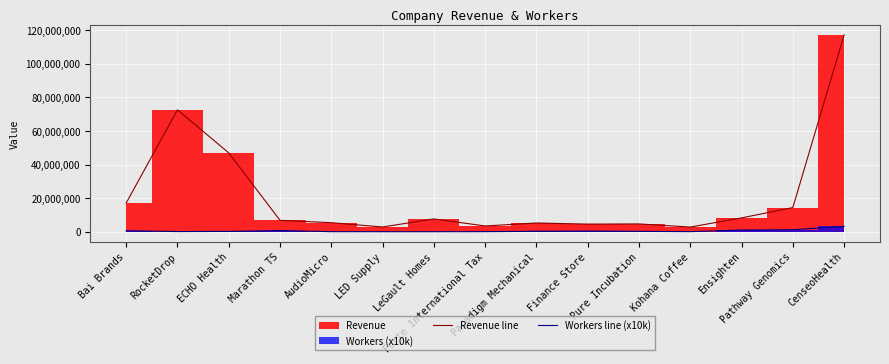

What position from the right is RocketDrop?

14